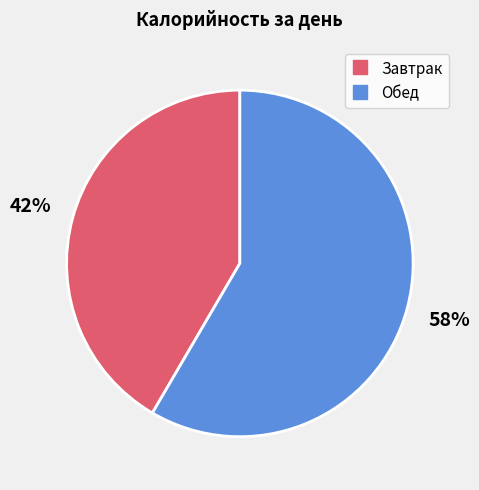

What is the majority slice?

Обед